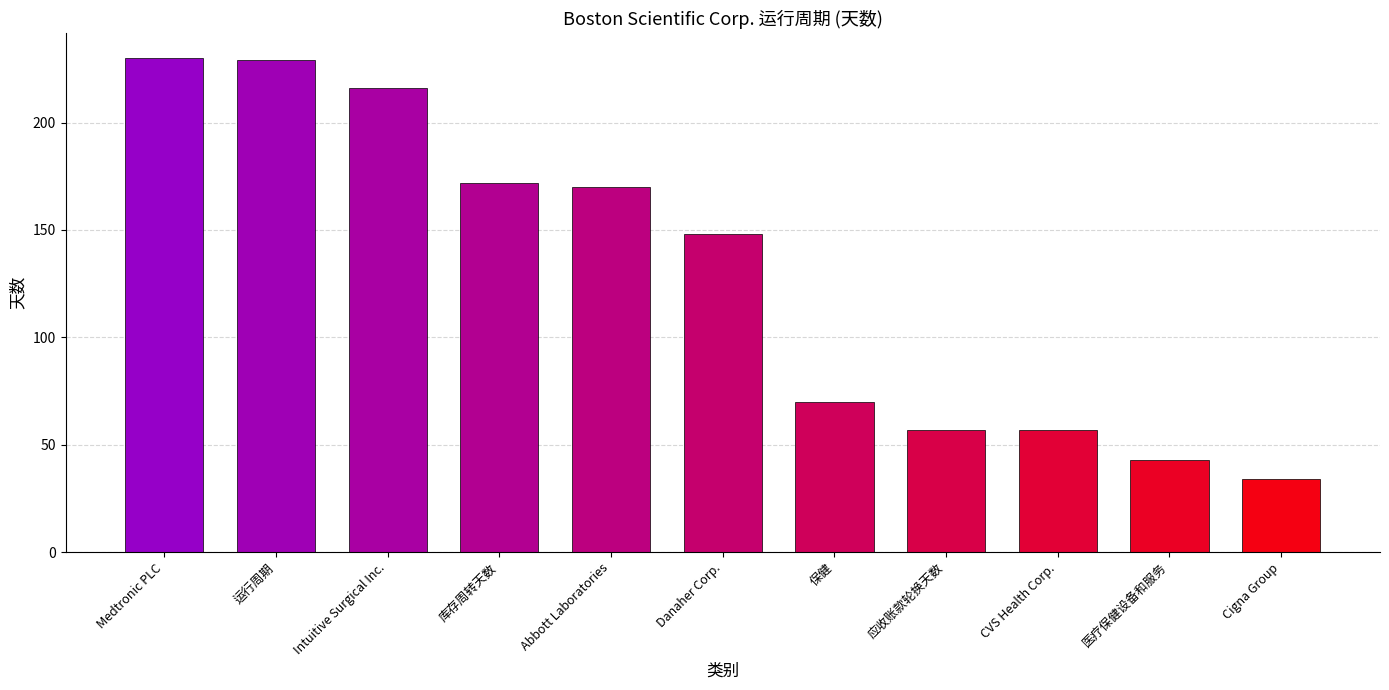

At which label is 2022-12-31 closest to 132?

Danaher Corp.